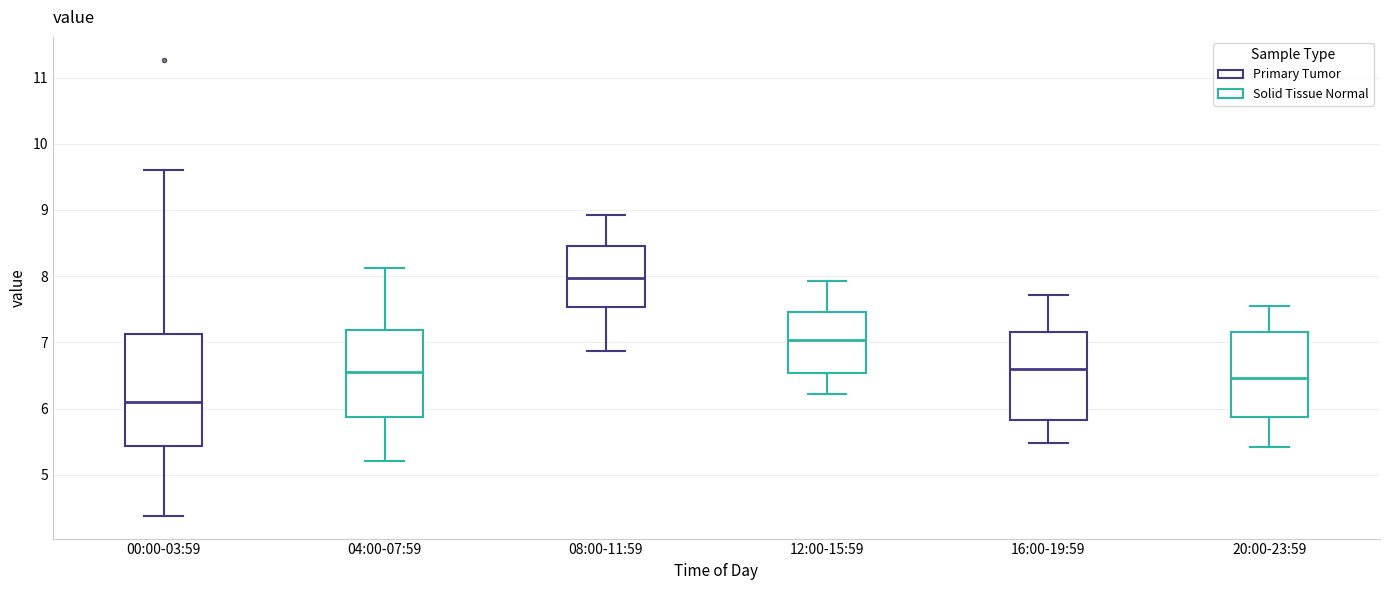

Reading left to right, transcribe this box plot: for each box, give where its median line is, the range the box spans, and where its two whiskers end, as read against the y-axis. The values are not printed on the chart, so give them approximately, as read against the axis.

00:00-03:59: median 6.1, box 5.4 to 7.1, whiskers 4.4 to 9.6
04:00-07:59: median 6.6, box 5.9 to 7.2, whiskers 5.2 to 8.1
08:00-11:59: median 8.0, box 7.5 to 8.5, whiskers 6.9 to 8.9
12:00-15:59: median 7.0, box 6.5 to 7.5, whiskers 6.2 to 7.9
16:00-19:59: median 6.6, box 5.8 to 7.2, whiskers 5.5 to 7.7
20:00-23:59: median 6.5, box 5.9 to 7.2, whiskers 5.4 to 7.6